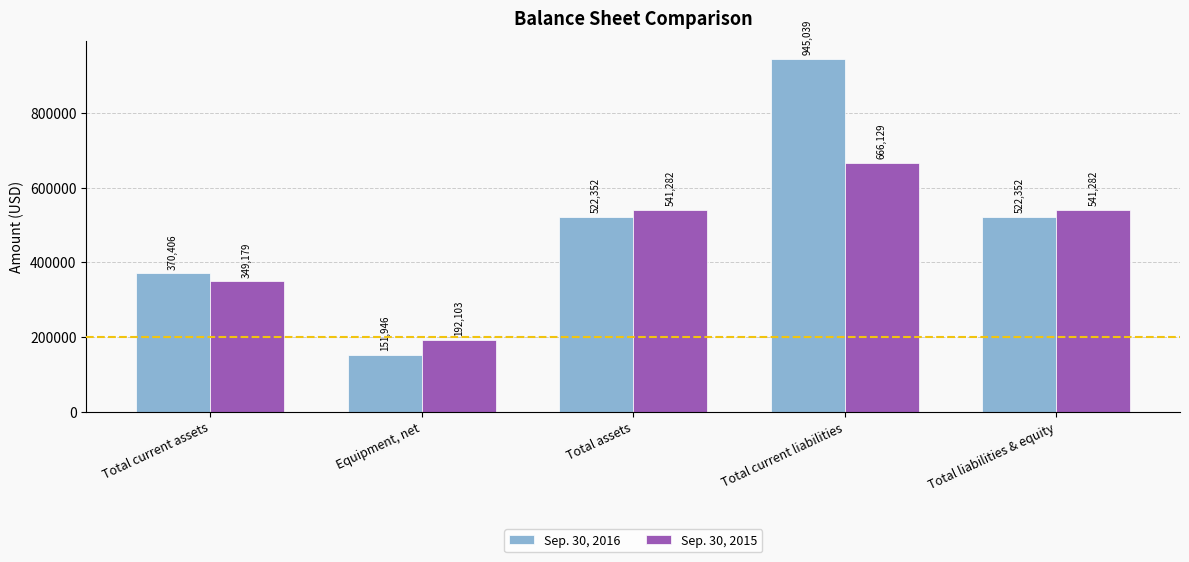

What is the label of the 2nd bar from the left?

Equipment, net